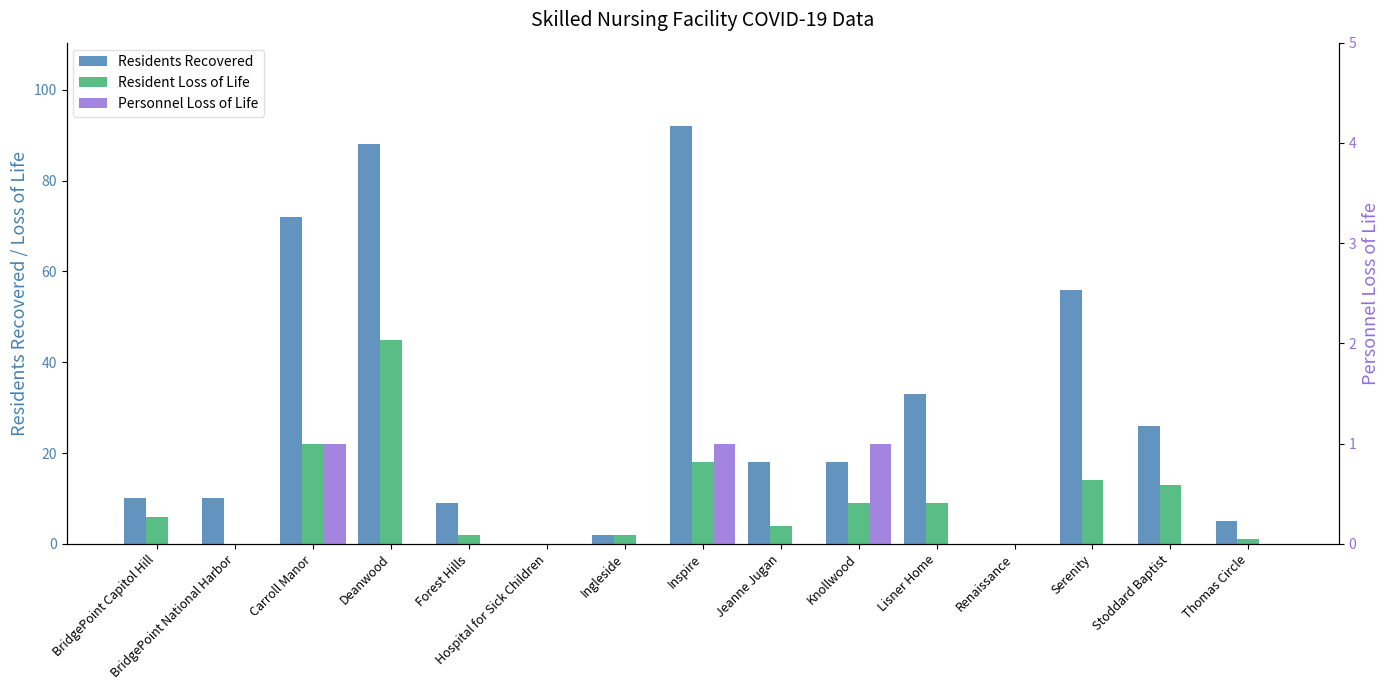

Where does the Resident Loss of Life series first go above 6?

Carroll Manor